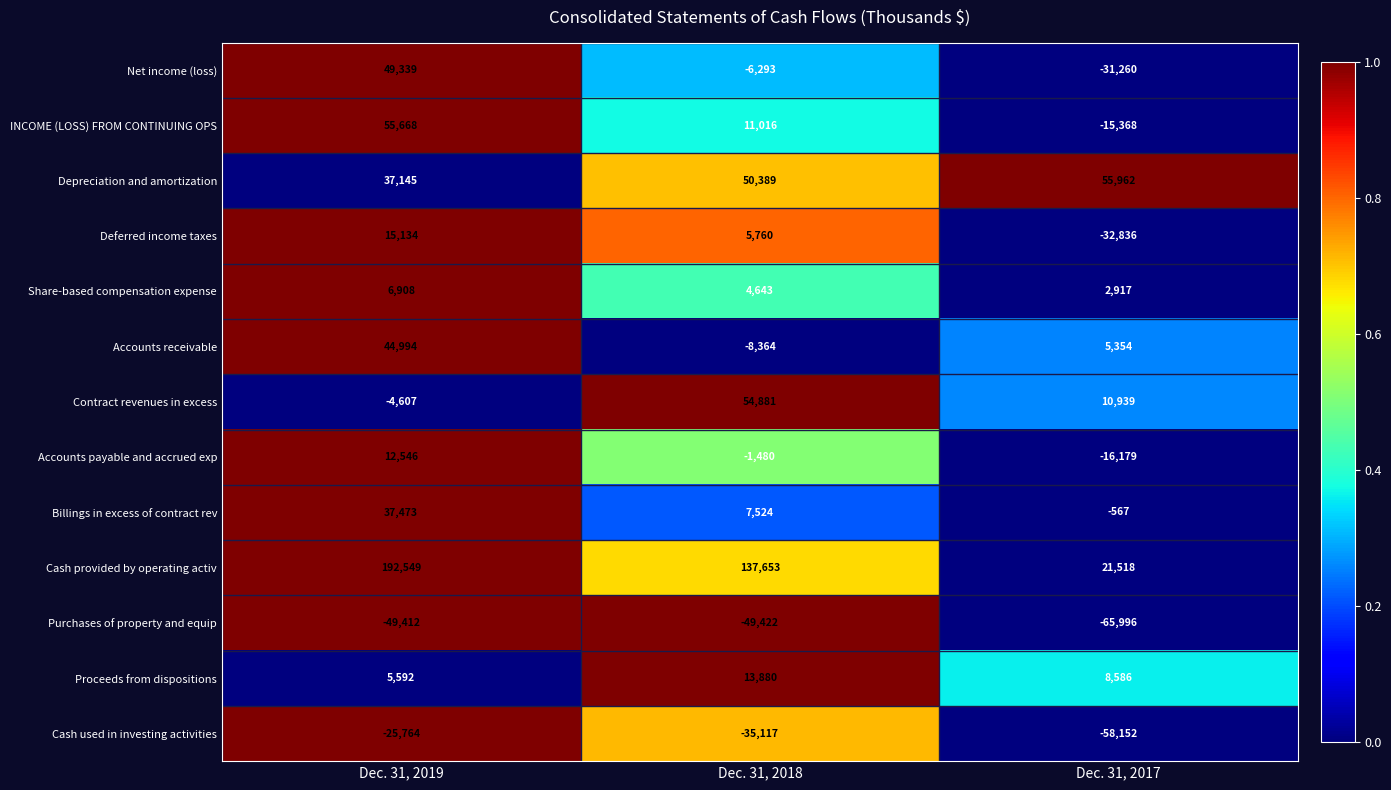

Which series has the largest total across all categories?

Cash provided by operating activ